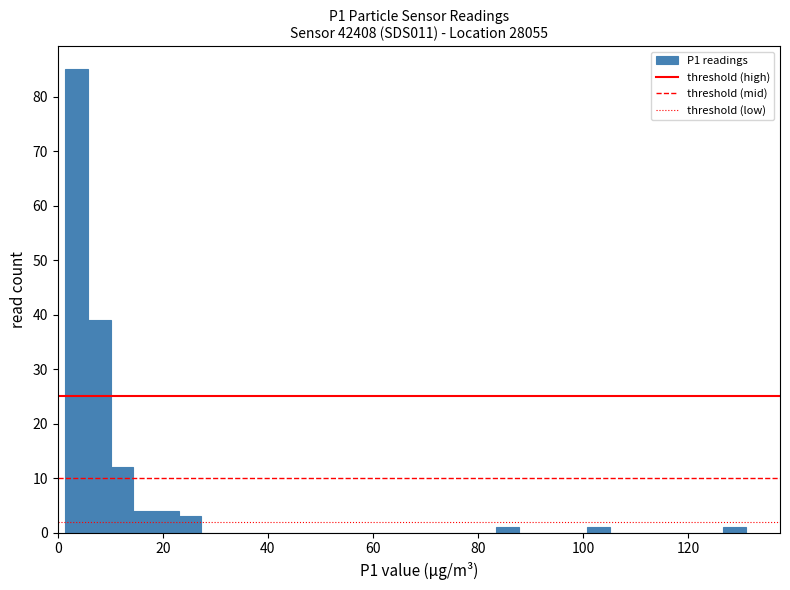

Read against the x-axis, roughly where is the centre of the tallest bar?

4